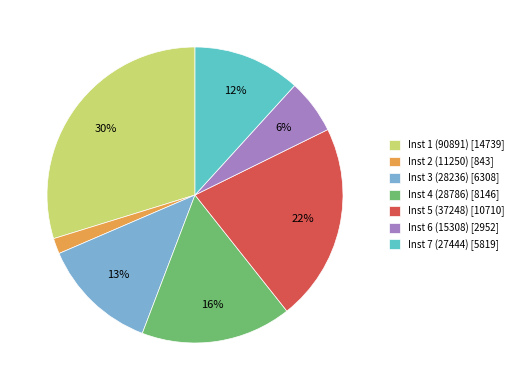

Which category has the biggest portion of the pie?

Inst 1 (90891) [14739]